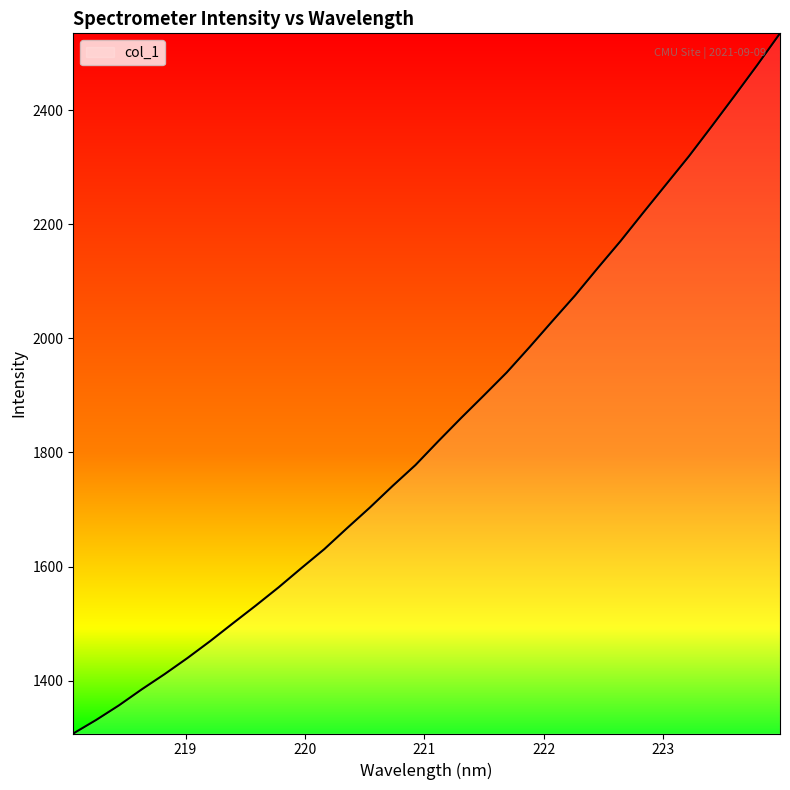

What is the maximum value shown in the chart?

2534.8